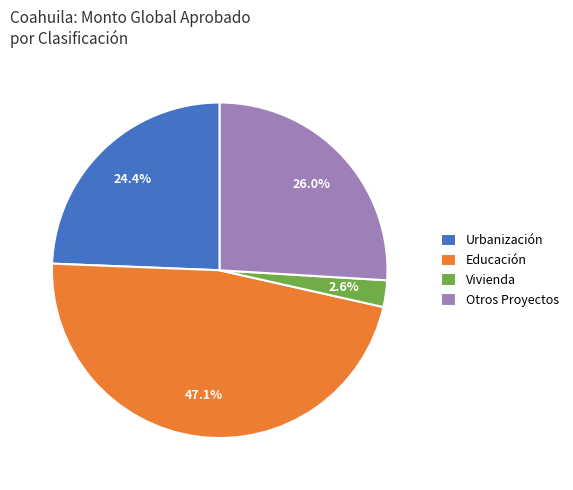

Which slice is the smallest?

Vivienda